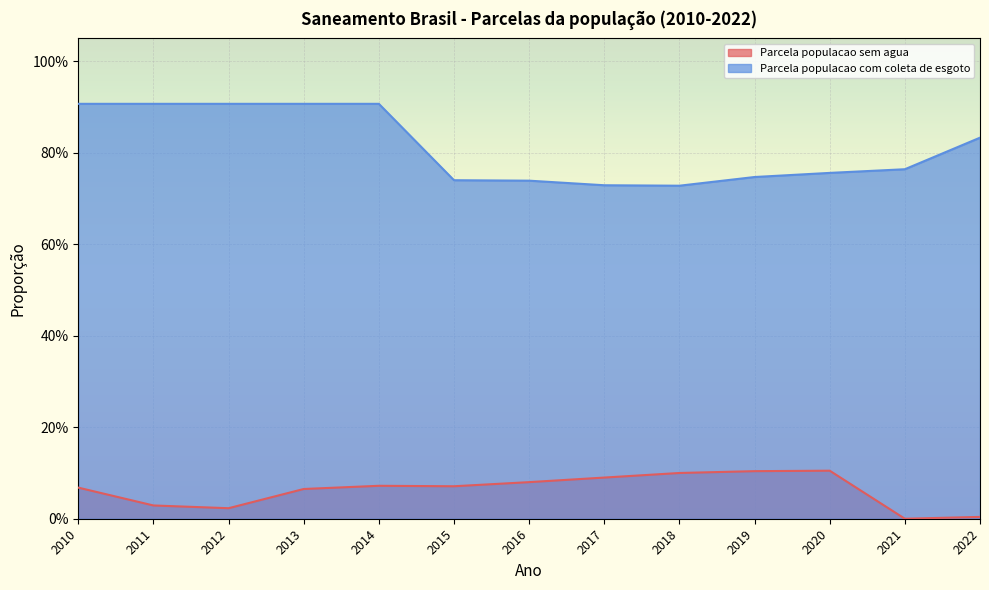

True or false: Parcela populacao com coleta de esgoto and Parcela populacao sem agua cross at least once.

False